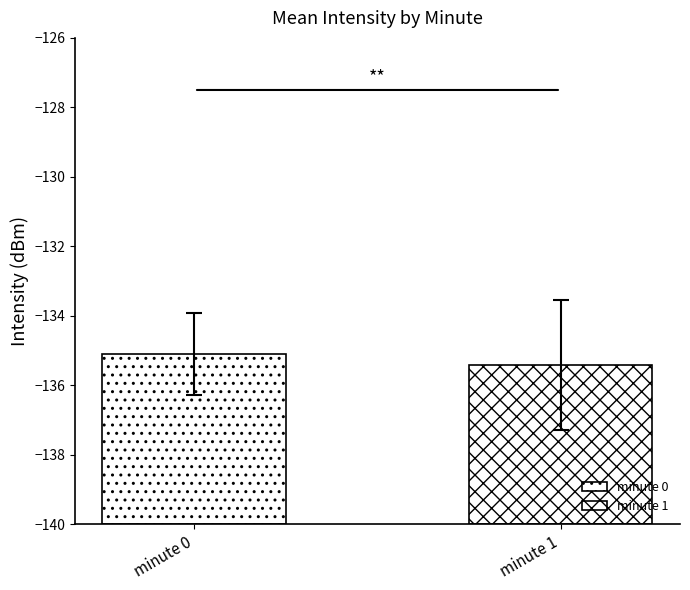

What is the sum of all Std Intensity (dBm) values?

8.9